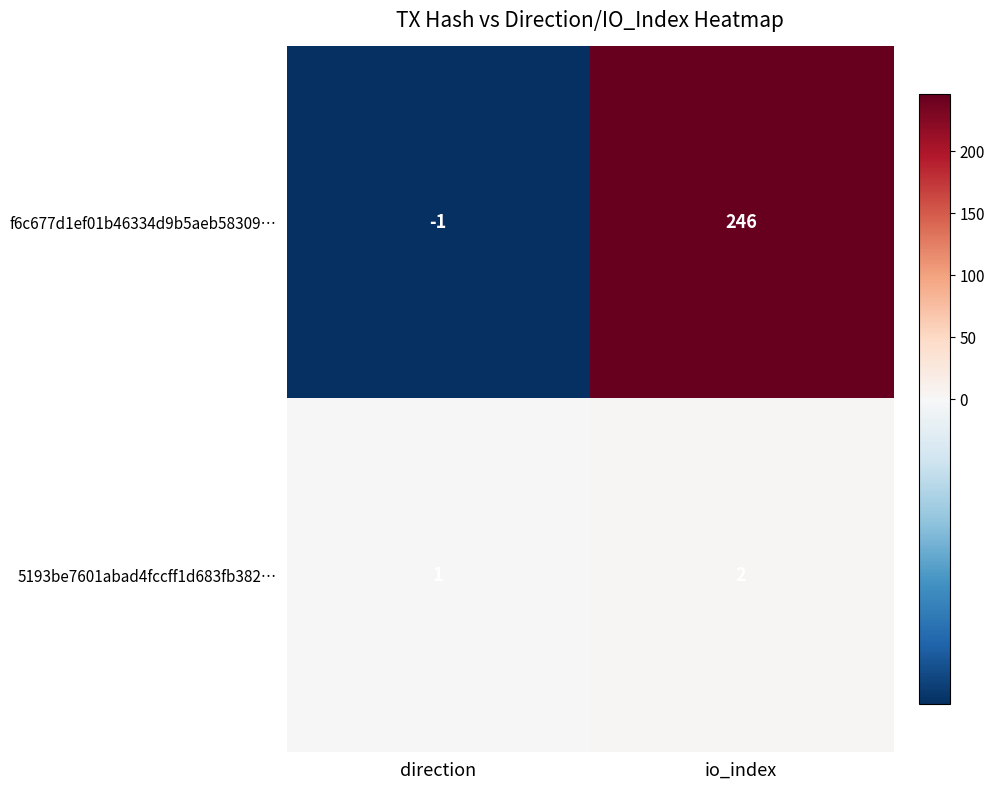

Rank the series by their maximum value, from lowest to highest.

5193be7601abad4fccff1d683fb382…, f6c677d1ef01b46334d9b5aeb58309…